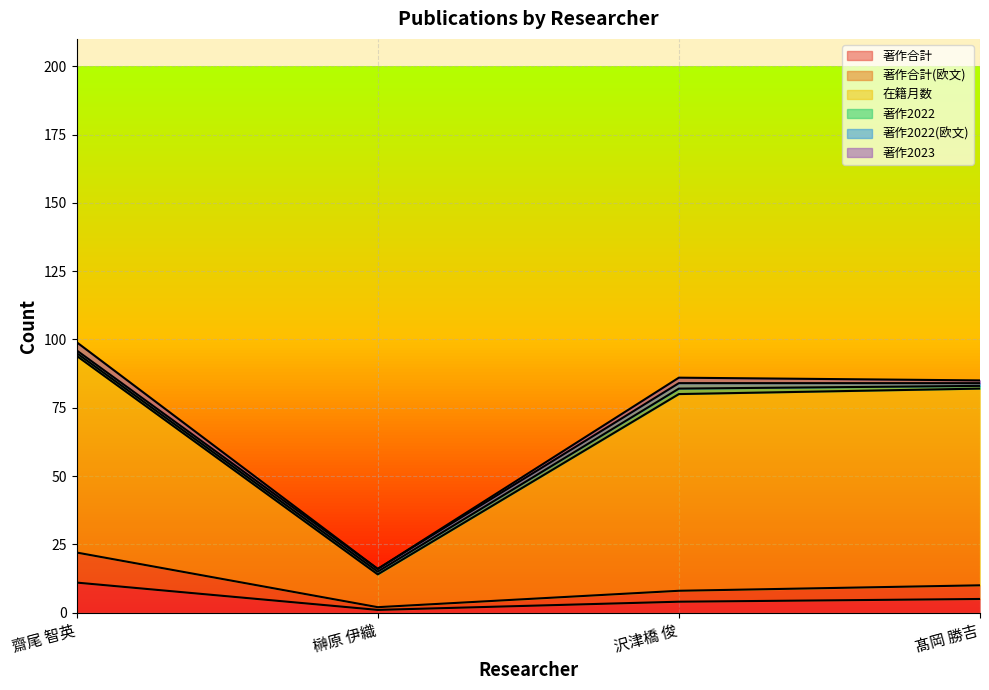

Count the 著作合計 values in the range 4 to 11.

3